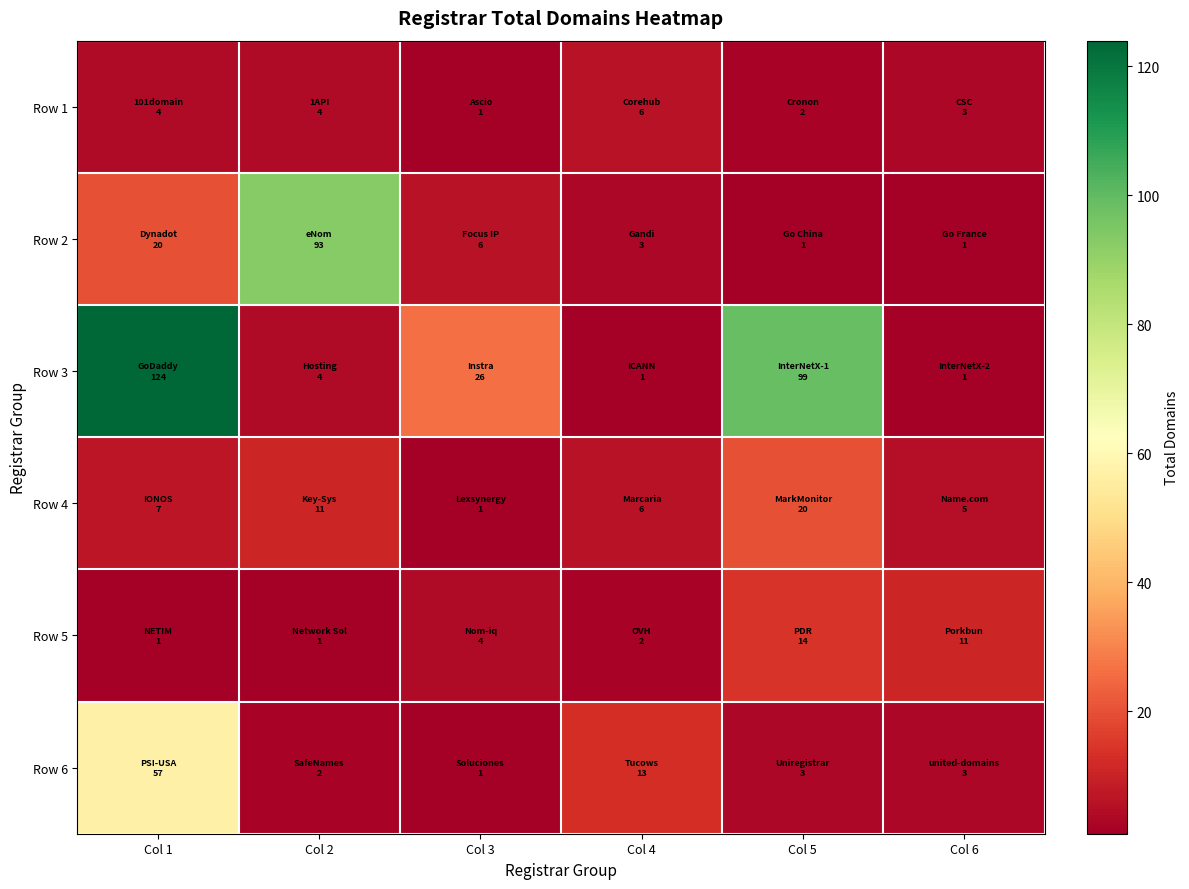

Rank the series at Col 6 from highest to lowest value.

Row 5, Row 4, Row 1, Row 6, Row 2, Row 3